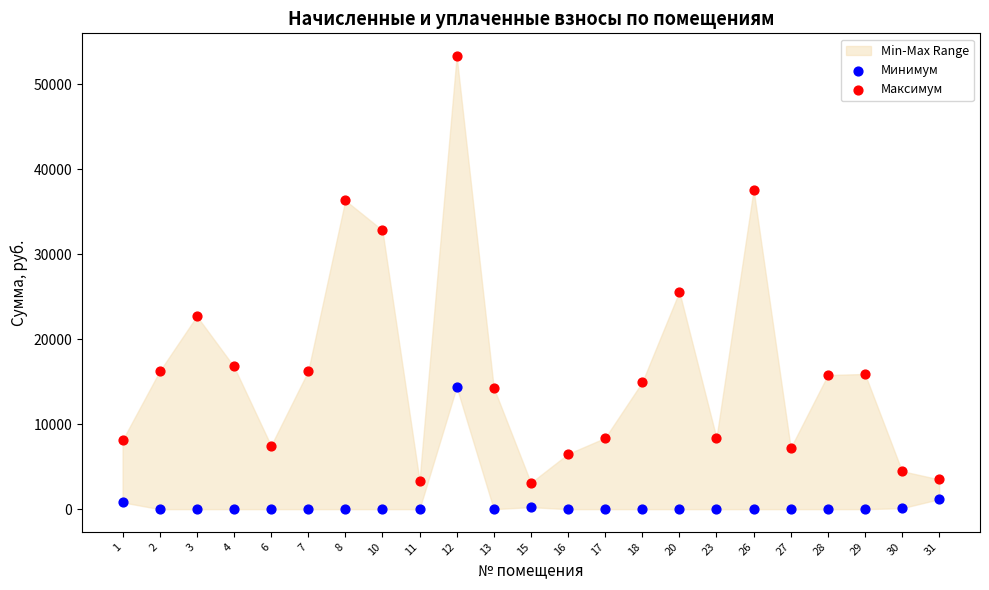

Which series contains the highest Y value?

Максимум